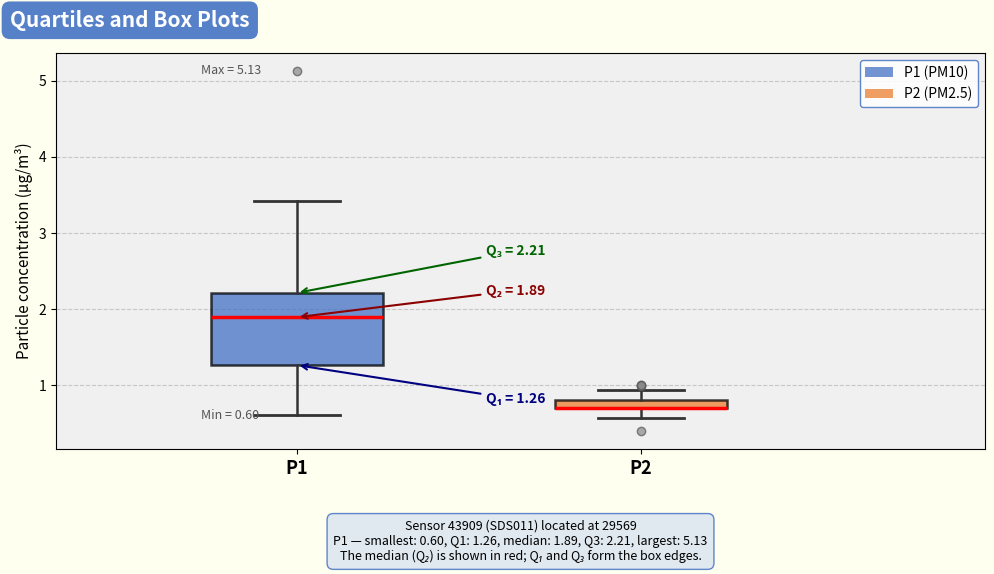

Which box is the tallest, from its lower edge to its upper edge?

P1